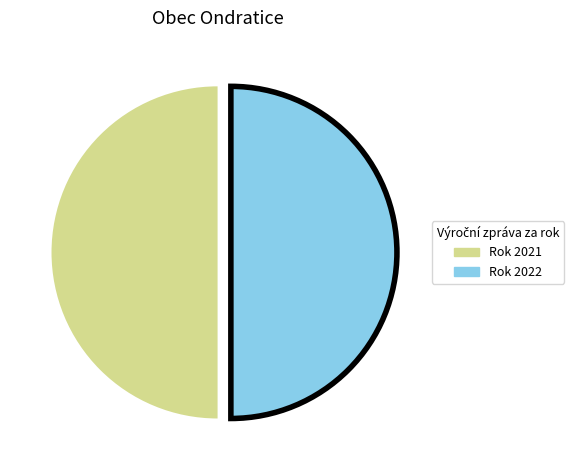

Combined, do Rok 2021 and Rok 2022 account for over 50%?

Yes